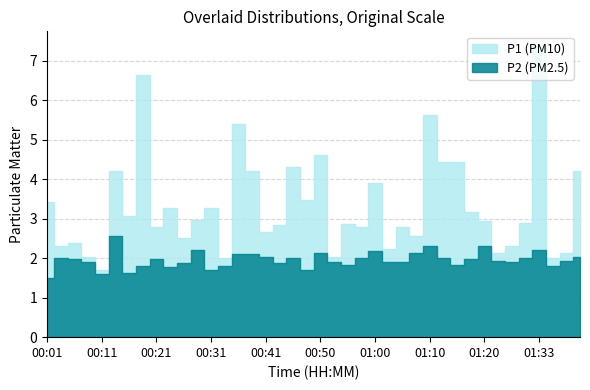

Reading left to right, extract all data points from this chart.

P1: 00:01=3.4	00:04=2.3	00:06=2.4	00:09=2.0	00:11=1.7	00:14=4.2	00:16=3.1	00:18=6.6	00:21=2.8	00:23=3.3	00:26=2.5	00:28=3.0	00:31=3.3	00:33=2.0	00:36=5.4	00:38=4.2	00:41=2.7	00:43=2.8	00:45=4.3	00:48=3.5	00:50=4.6	00:53=2.0	00:55=2.9	00:58=2.8	01:00=3.9	01:03=2.2	01:05=2.8	01:08=2.6	01:10=5.6	01:13=4.4	01:15=4.4	01:18=3.2	01:20=2.9	01:26=2.1	01:28=2.3	01:31=2.9	01:33=7.4	01:36=2.0	01:38=2.1	01:41=4.2
P2: 00:01=1.5	00:04=2.0	00:06=2.0	00:09=1.9	00:11=1.6	00:14=2.6	00:16=1.6	00:18=1.8	00:21=2.0	00:23=1.8	00:26=1.9	00:28=2.2	00:31=1.7	00:33=1.8	00:36=2.1	00:38=2.1	00:41=2.0	00:43=1.9	00:45=2.0	00:48=1.7	00:50=2.1	00:53=1.9	00:55=1.8	00:58=2.0	01:00=2.2	01:03=1.9	01:05=1.9	01:08=2.1	01:10=2.3	01:13=2.0	01:15=1.8	01:18=2.0	01:20=2.3	01:26=1.9	01:28=1.9	01:31=2.0	01:33=2.2	01:36=1.8	01:38=1.9	01:41=2.0